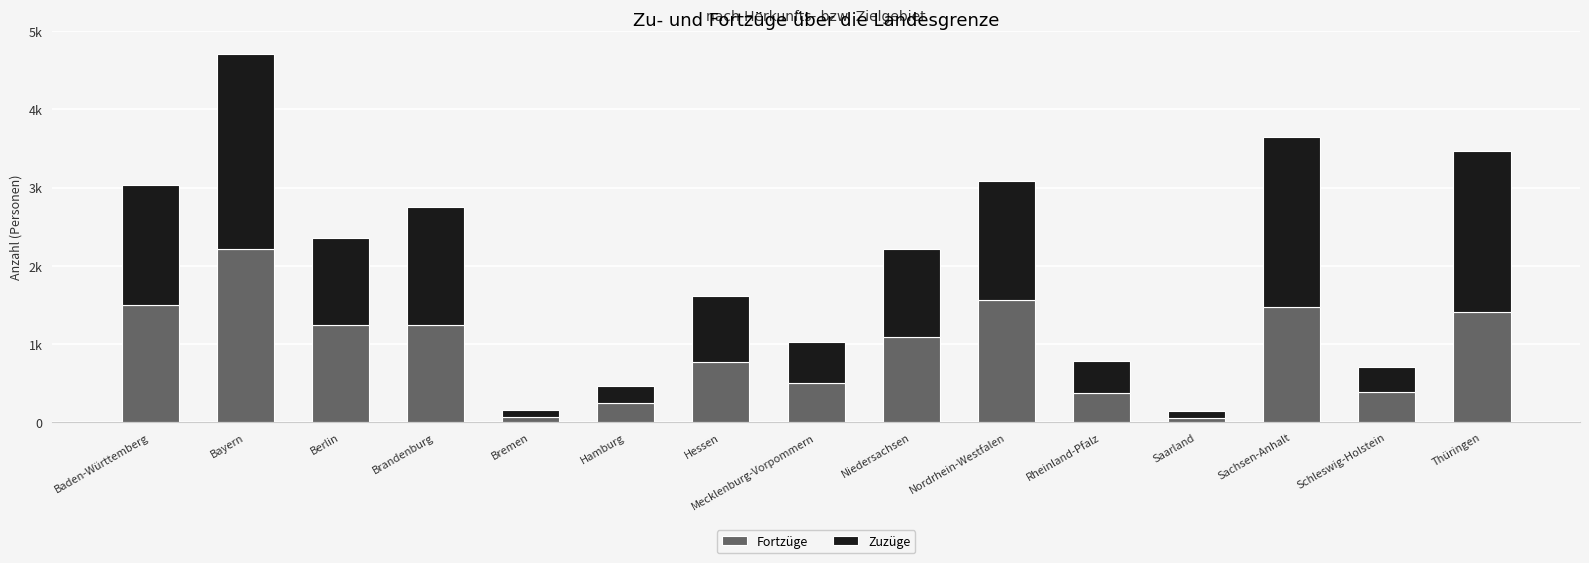

Where is Zuzüge nearest to the value 1287?

Niedersachsen